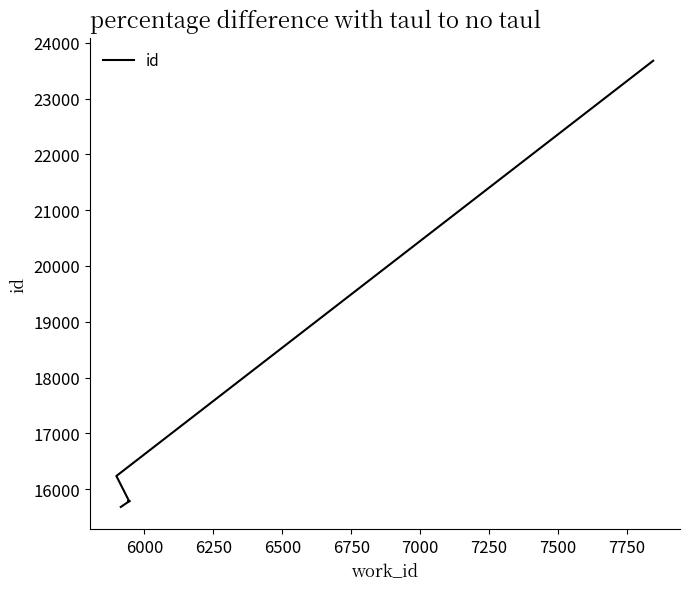

How many lines are shown in the chart?

1